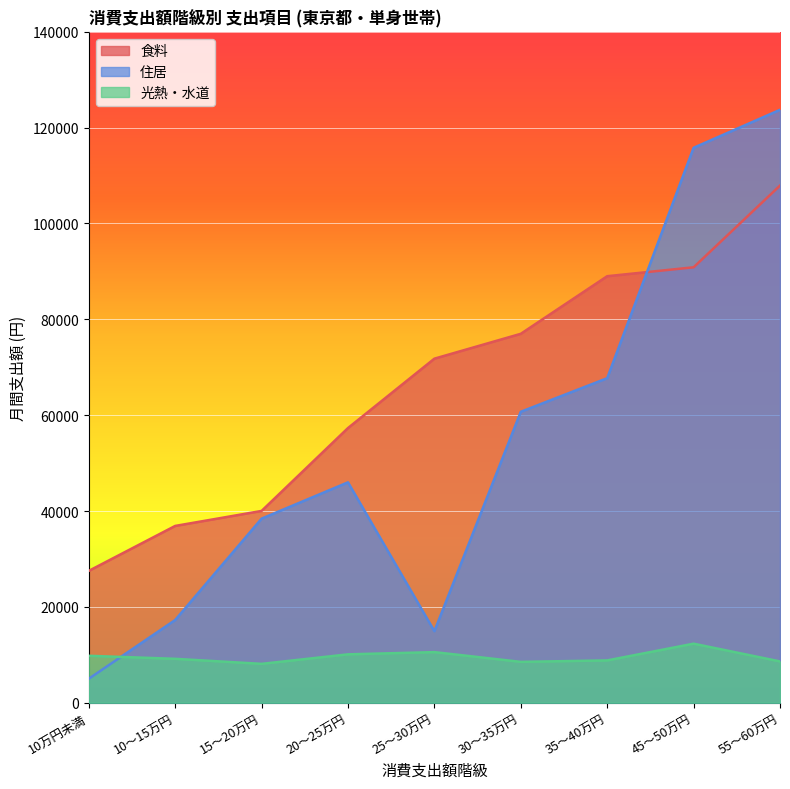

Reading left to right, list all the values displayed in this chart.

食料: 10万円未満=27511	10～15万円=36891	15～20万円=40021	20～25万円=57318	25～30万円=71794	30～35万円=76982	35～40万円=89002	45～50万円=90860	55～60万円=107913
住居: 10万円未満=5002	10～15万円=17261	15～20万円=38412	20～25万円=45987	25～30万円=14930	30～35万円=60712	35～40万円=67719	45～50万円=115797	55～60万円=123720
光熱・水道: 10万円未満=9793	10～15万円=9160	15～20万円=8111	20～25万円=10094	25～30万円=10559	30～35万円=8524	35～40万円=8828	45～50万円=12320	55～60万円=8617